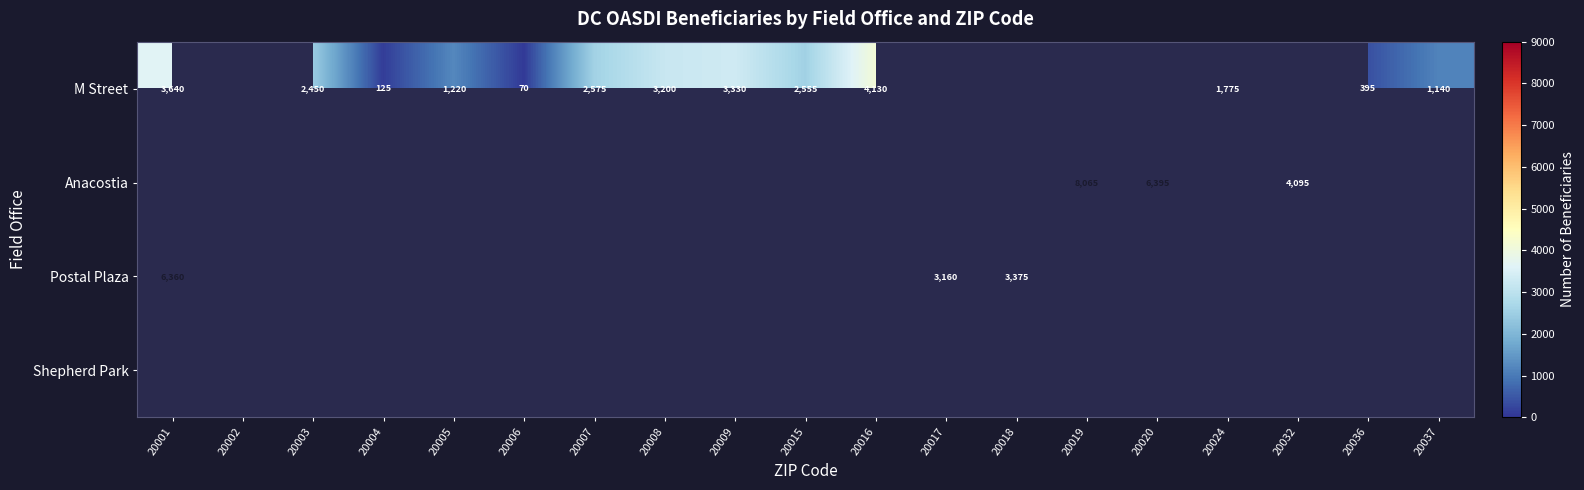

The M Street series shows 47 at 20004. True or false?

False